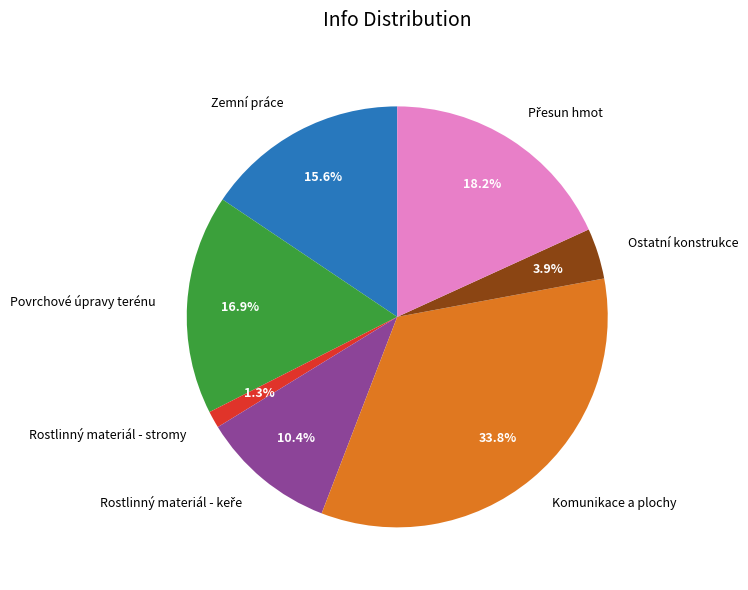

Which category has the biggest portion of the pie?

Komunikace a plochy